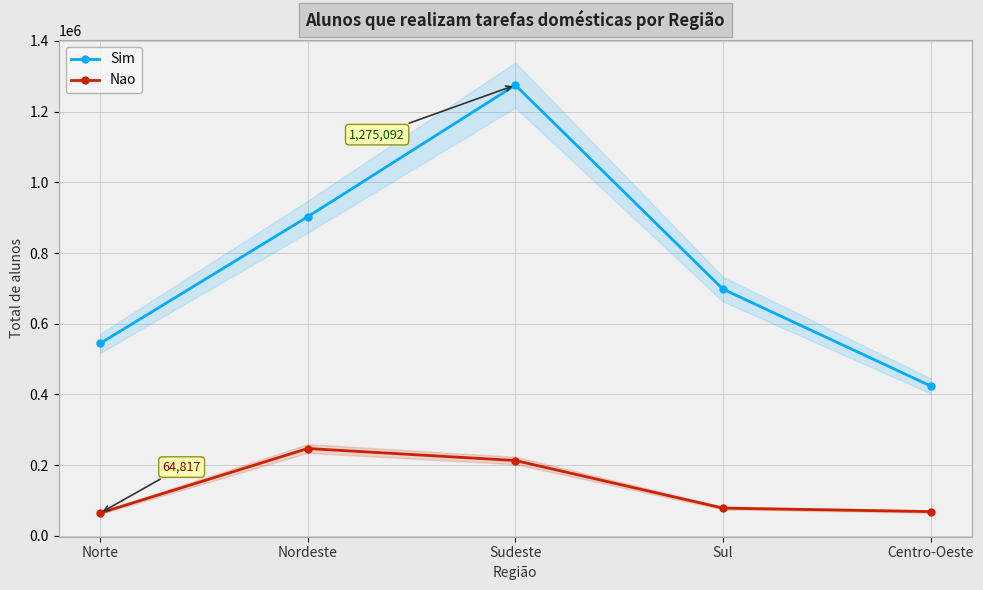

True or false: Sim and Nao intersect in this chart.

False